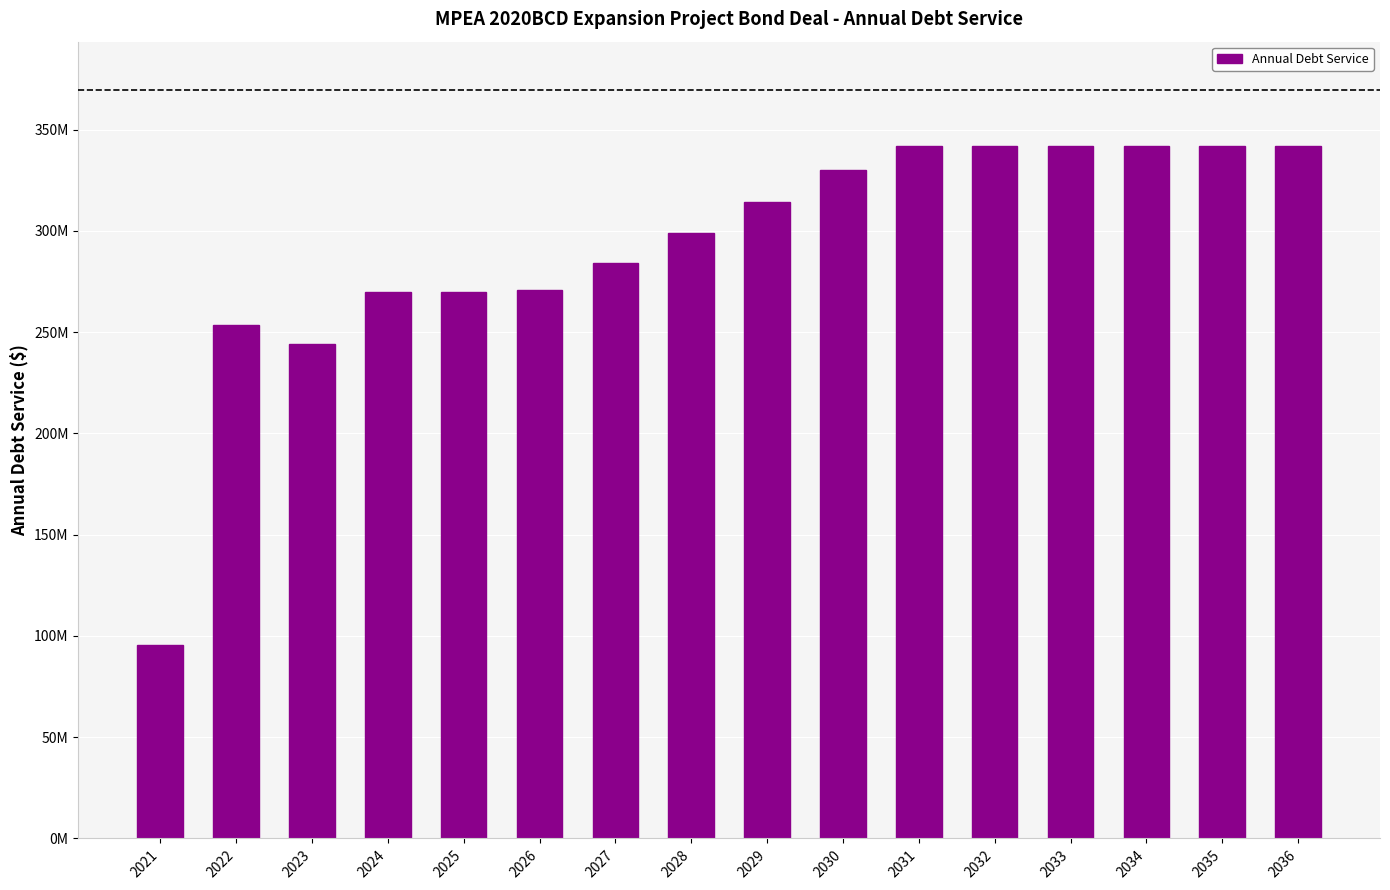

Which label corresponds to the smallest value in the chart?

2021